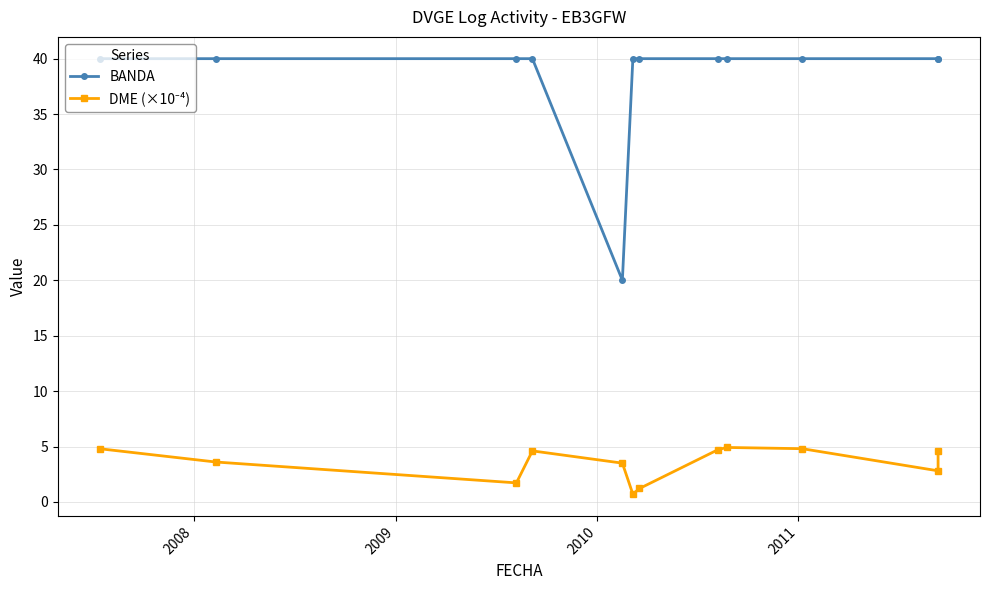

True or false: DME (×10⁻⁴) and BANDA intersect in this chart.

False